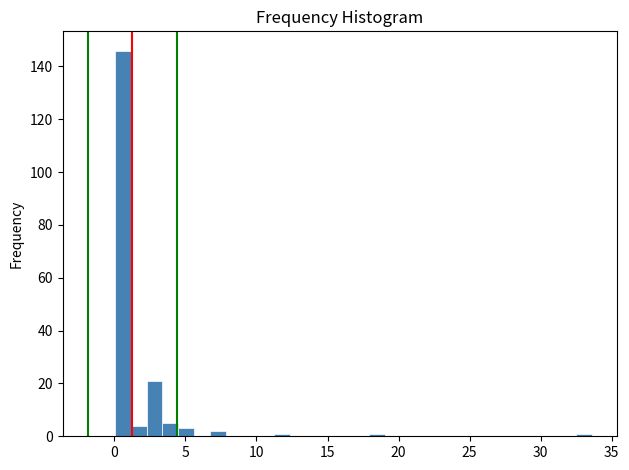

Read against the x-axis, roughly where is the centre of the tallest bar?

0.5